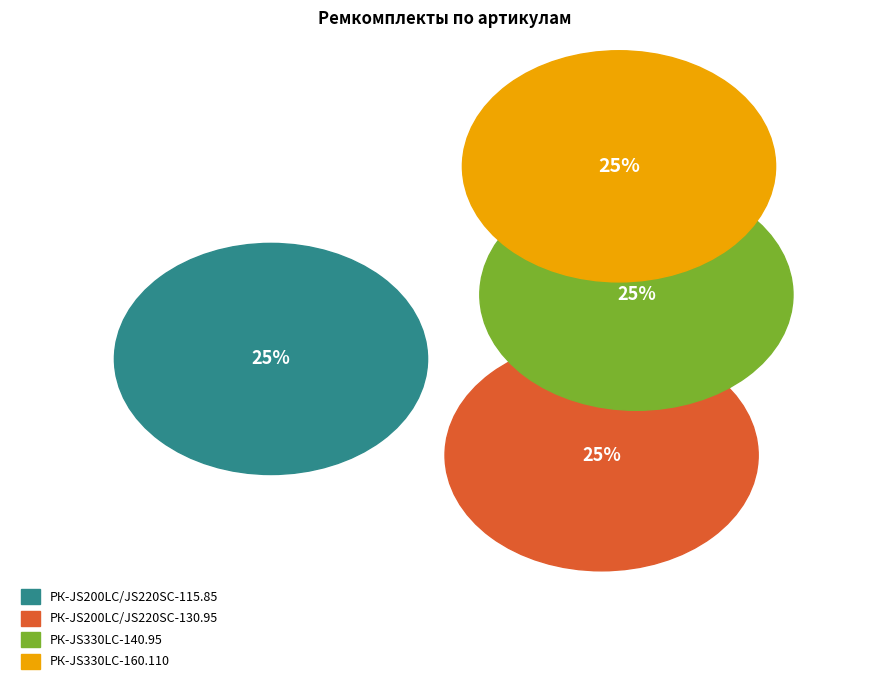

To the nearest percent, what percentage of the pie is РК-JS330LC-160.110?

25%